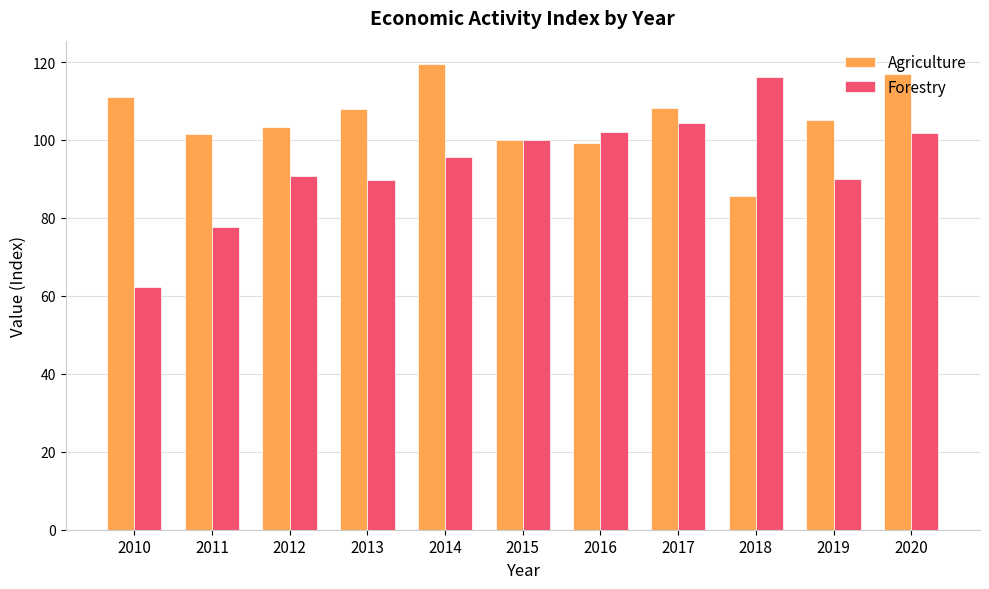

What is the minimum value shown in the chart?

62.3